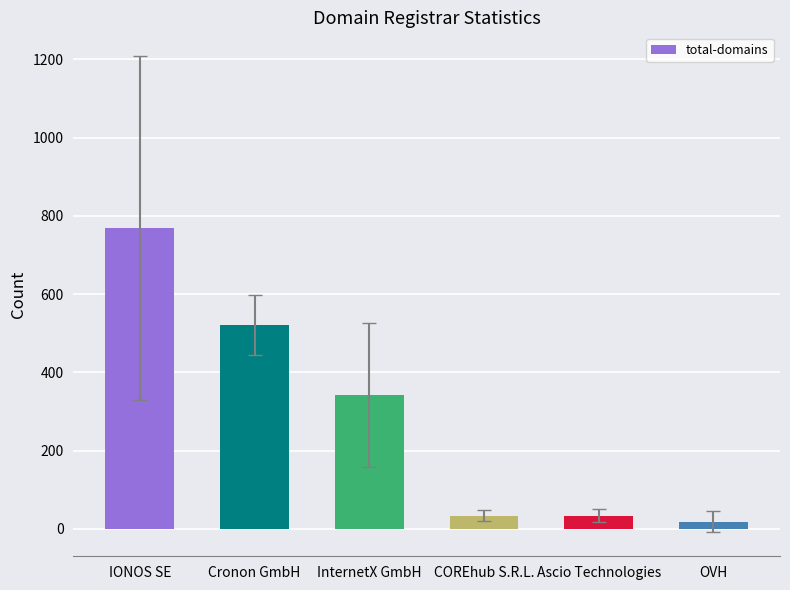

True or false: the data shows 769 at IONOS SE.

True